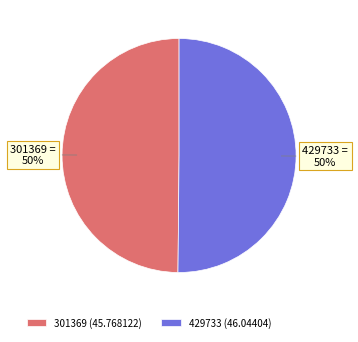

True or false: 429733 (46.04404) accounts for 50% of the total.

True